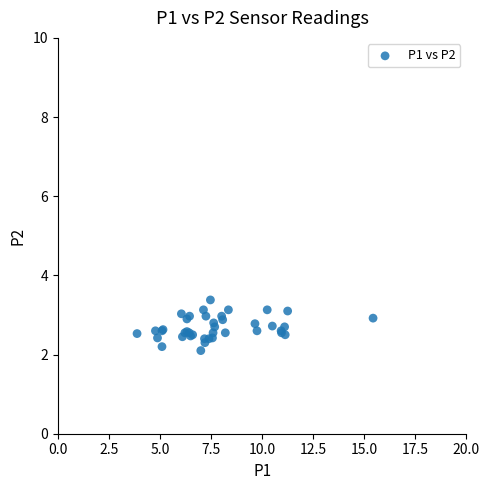

What Y value in the scatter plot is closest to 2?

2.1